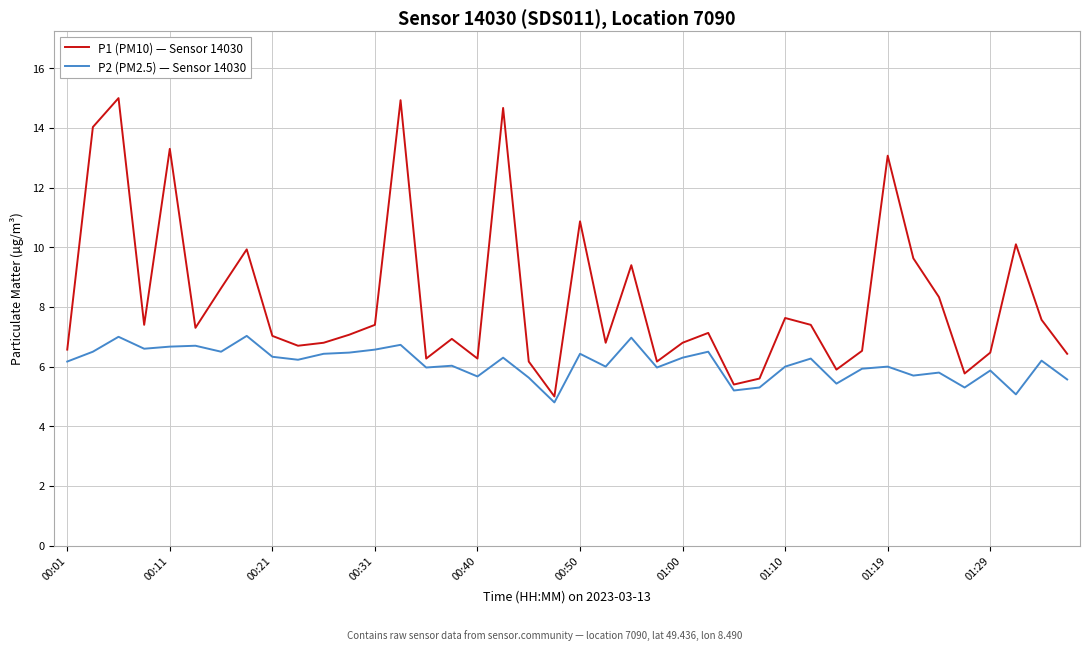

True or false: P1 (PM10) — Sensor 14030 and P2 (PM2.5) — Sensor 14030 intersect in this chart.

False